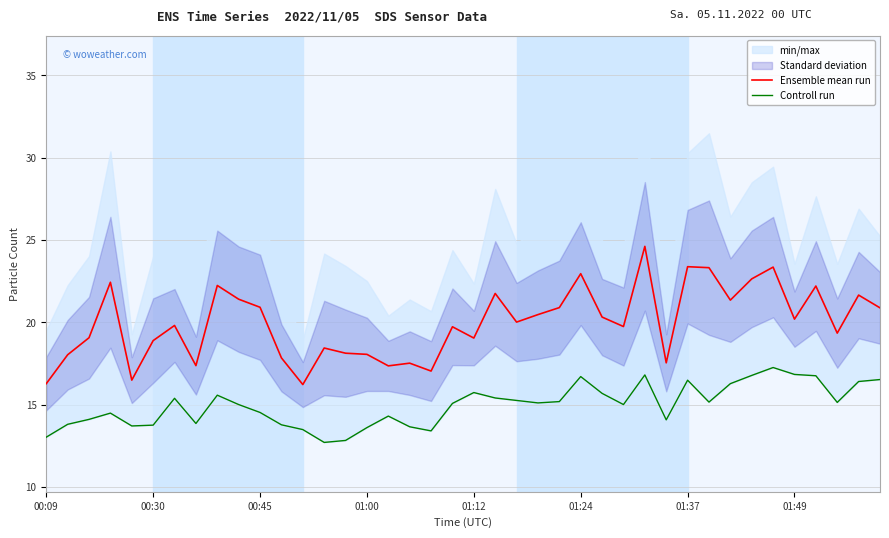

At which category is the sum across all series the highest?

28